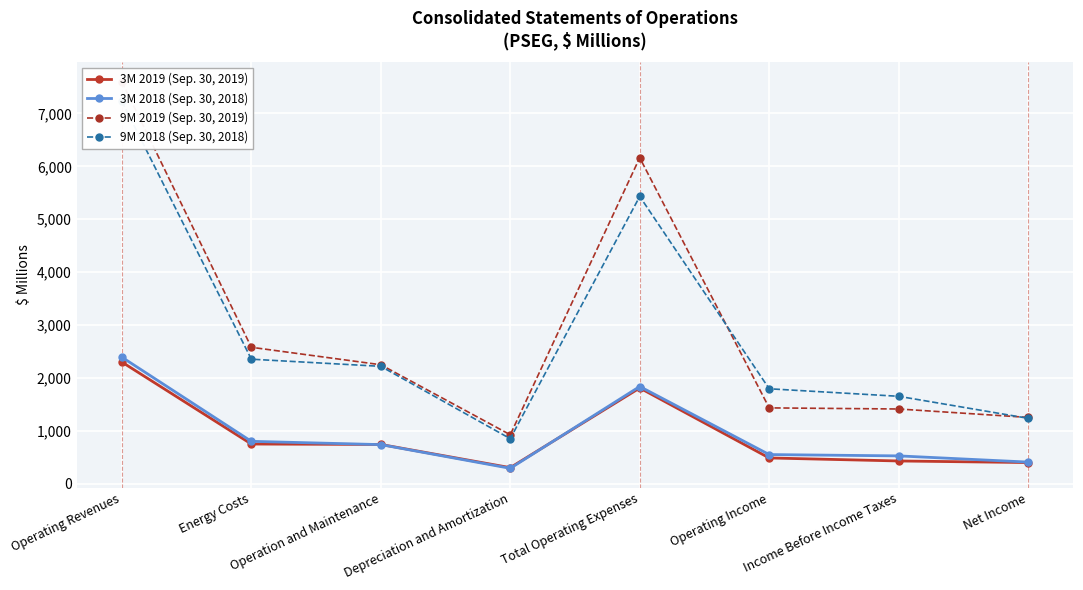

True or false: 3M 2019 (Sep. 30, 2019) and 9M 2018 (Sep. 30, 2018) cross at least once.

False